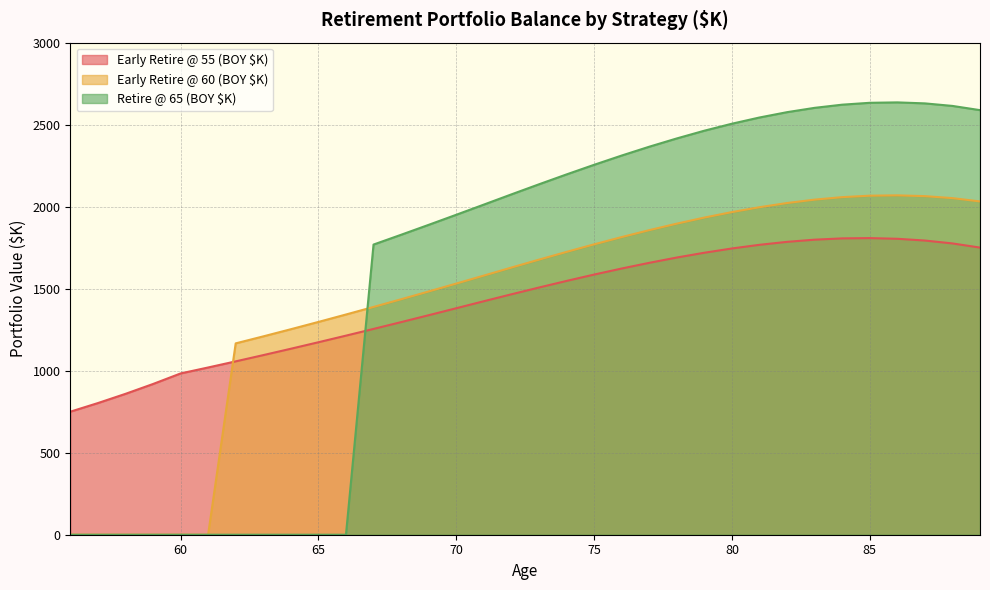

Which series has the widest spread of values?

Retire @ 65 (BOY $K)